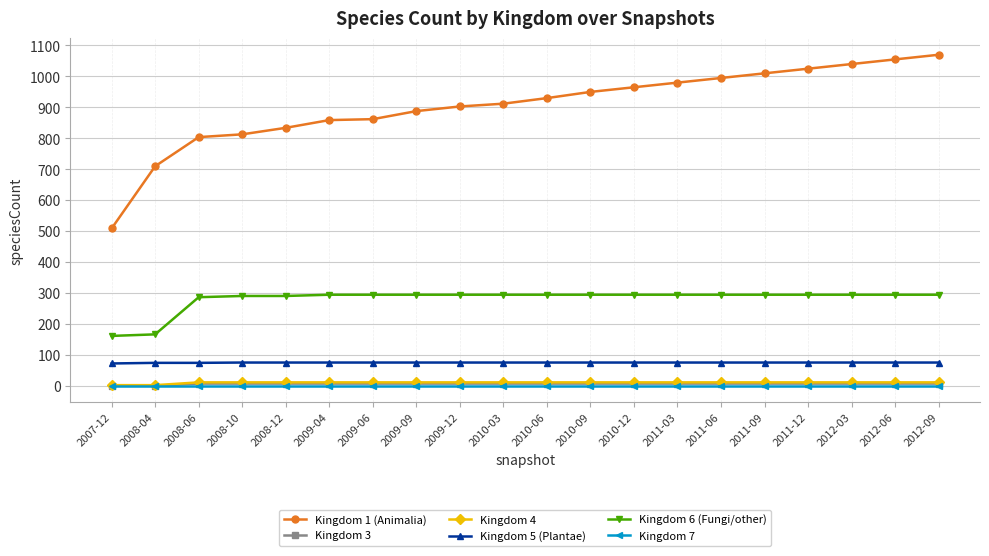

At how many categories does at least one series exceed 142?

20